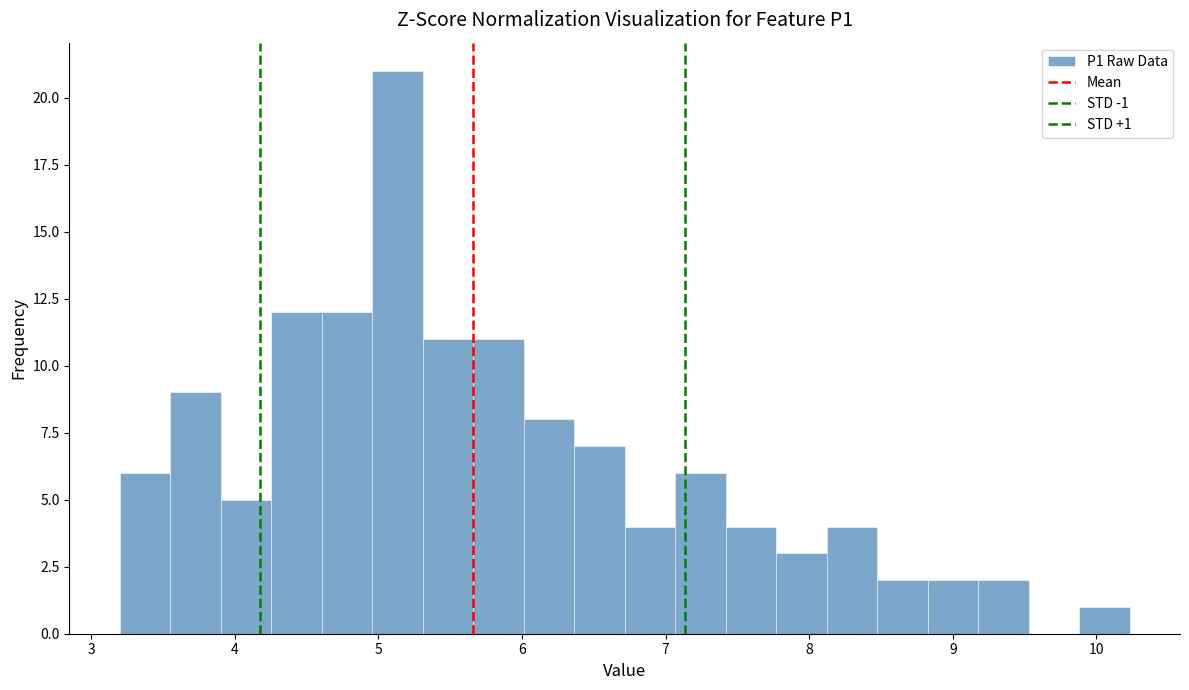

Read against the x-axis, roughly where is the centre of the tallest bar?

5.1